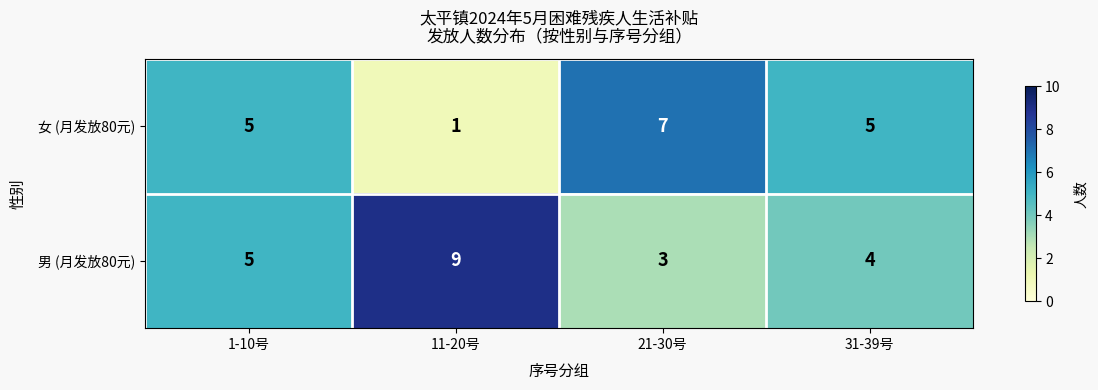

What is the difference between the maximum and minimum values in the 女 (月发放80元) series?

6